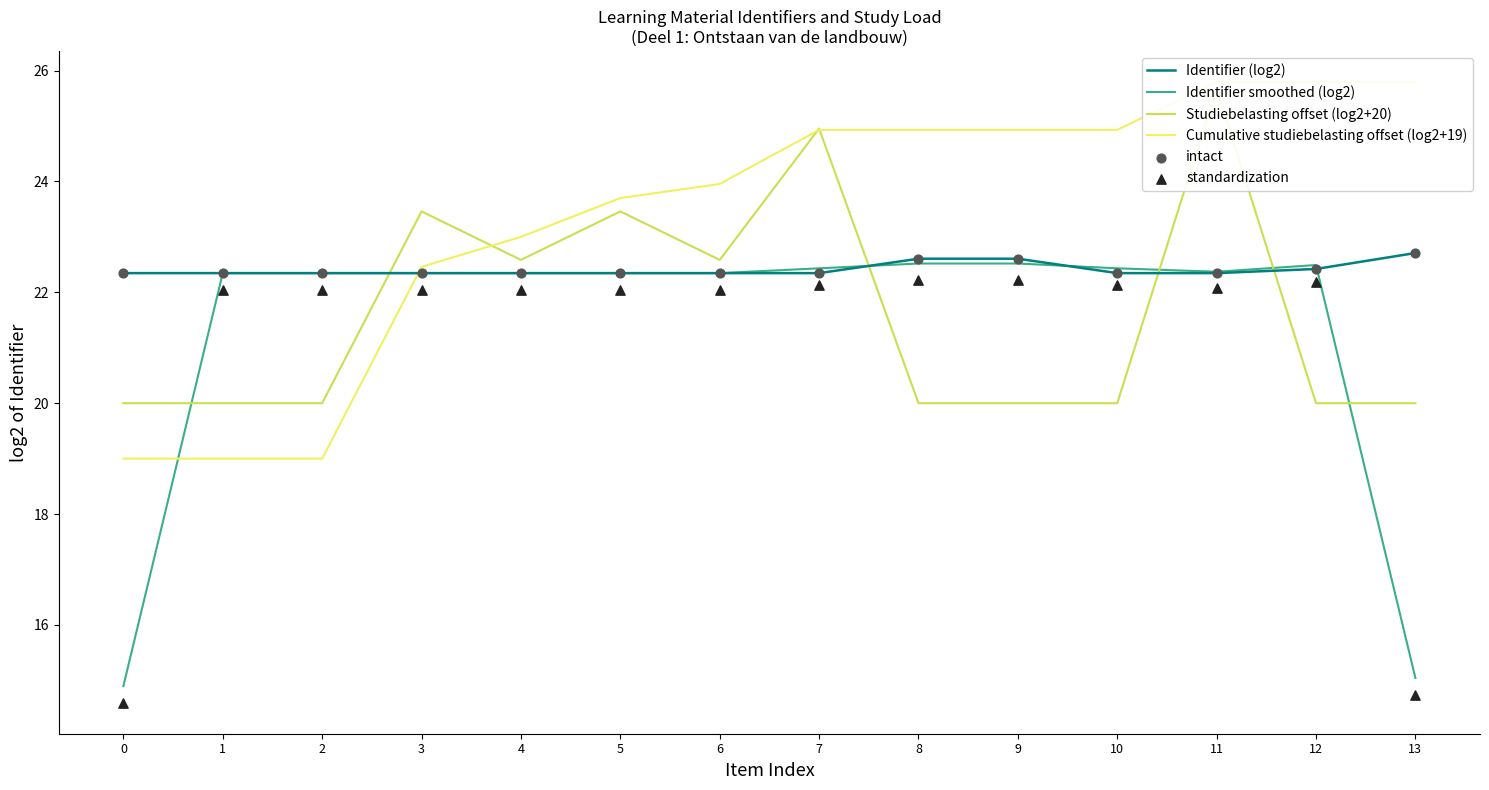

Is the value of Studiebelasting offset (log2+20) at 3 greater than the value of Identifier (log2) at 11?

Yes